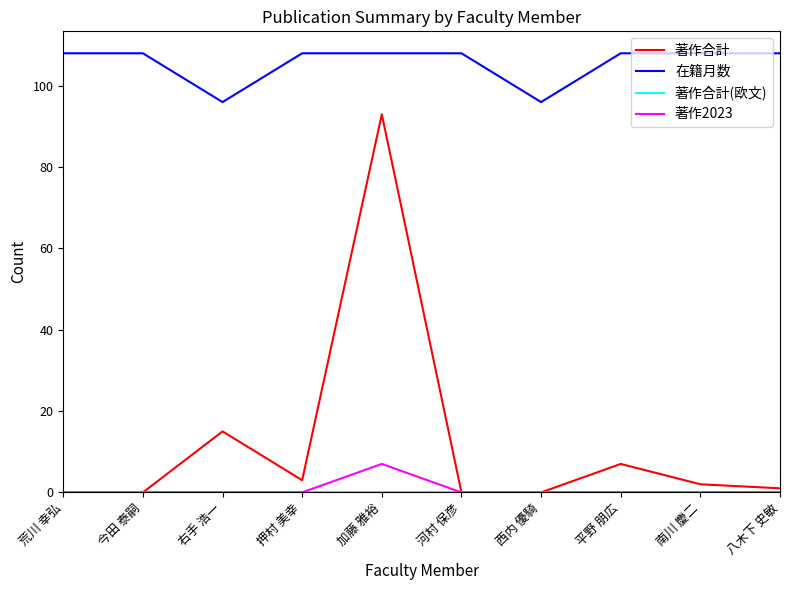

Which series has the widest spread of values?

著作合計